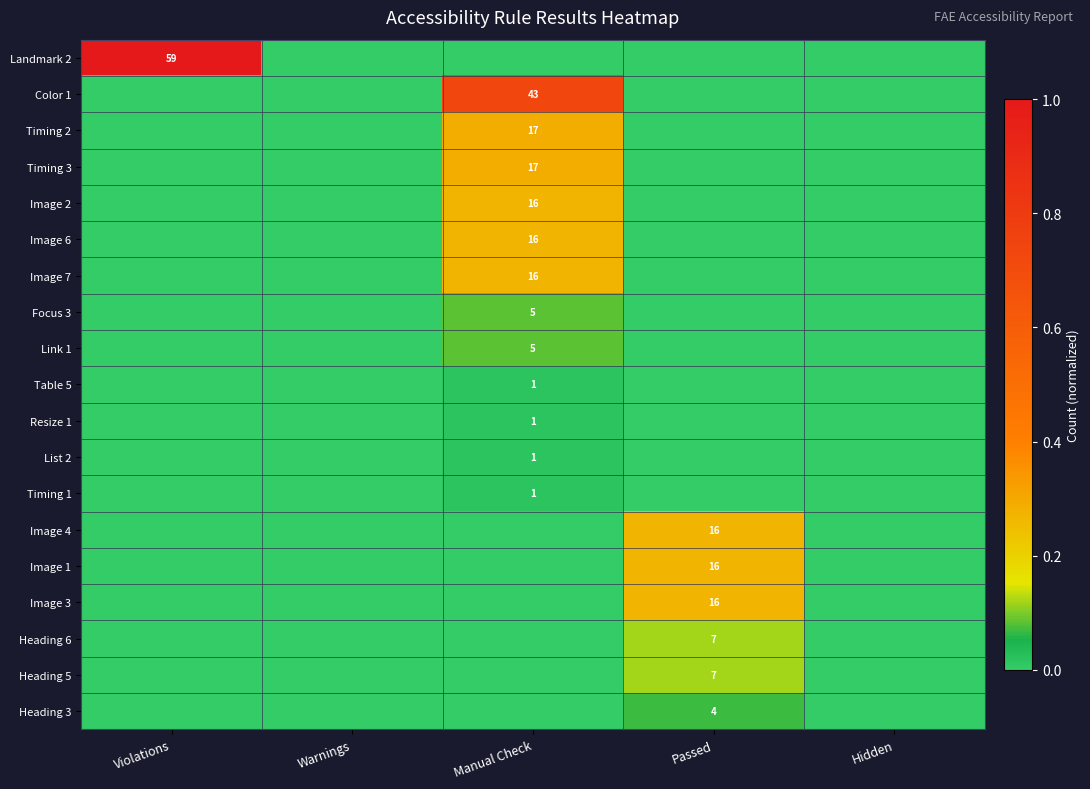

At which category is the sum across all series the highest?

Manual Check